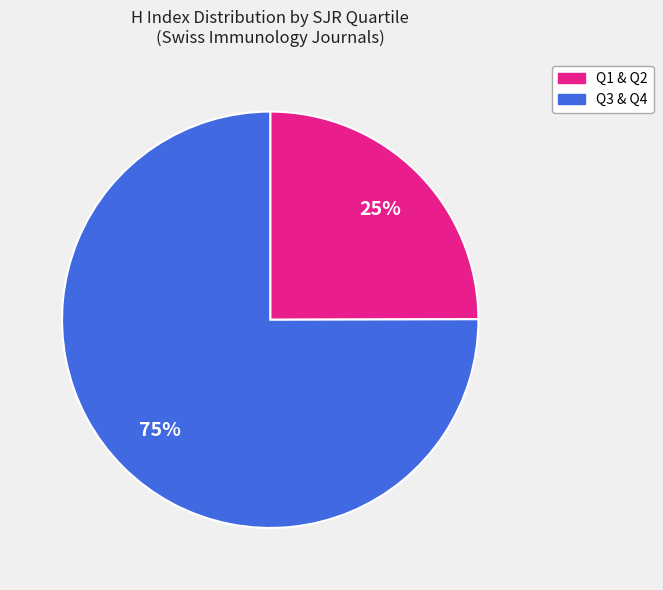

Is there a majority slice in this chart?

Yes